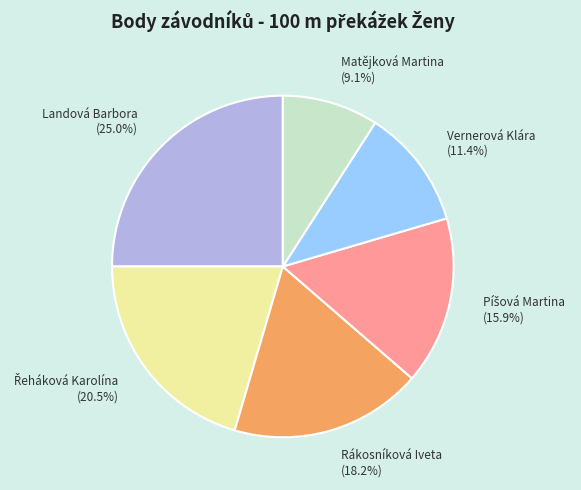

How many segments does this pie chart have?

6